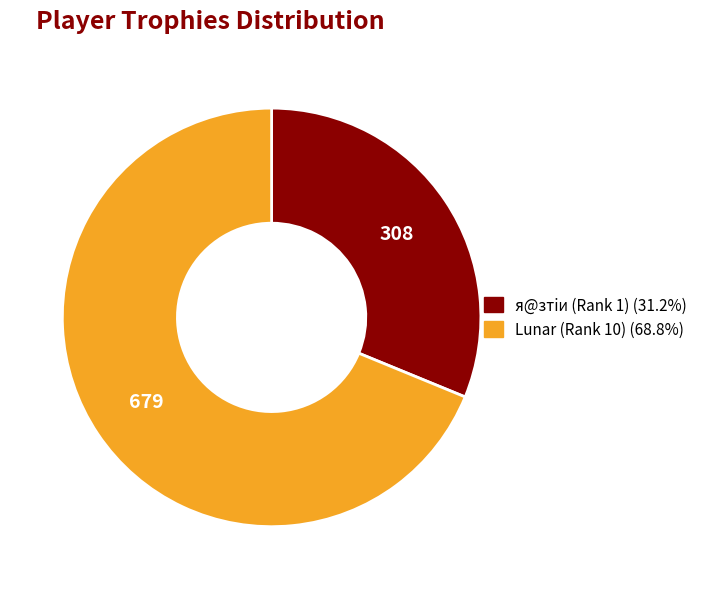

What is the smallest slice in the pie chart?

я@зтiи (Rank 1)